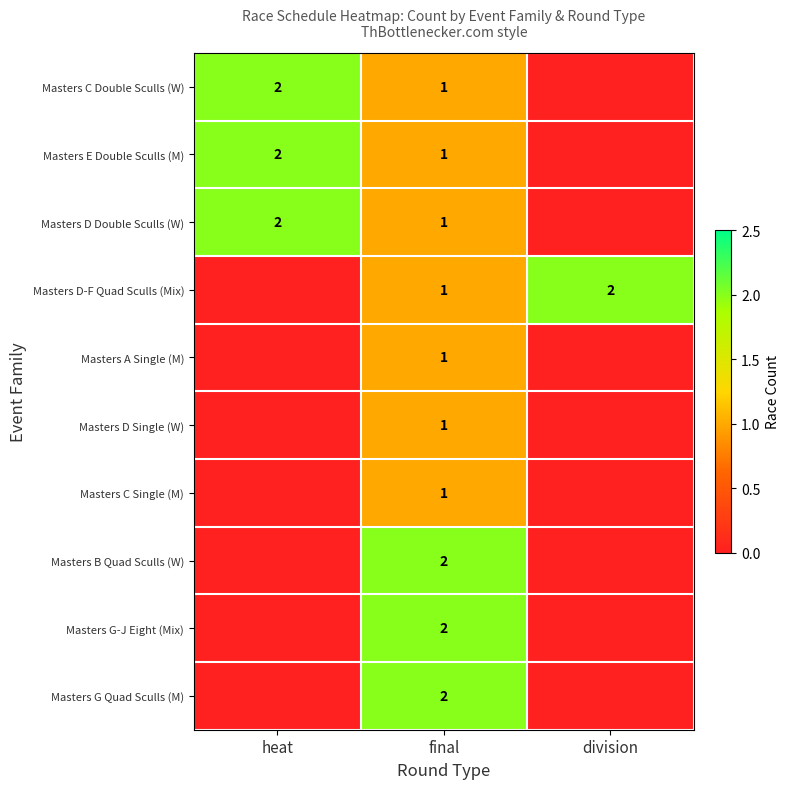

The value of Masters D Double Sculls (W) at final is 1. True or false?

True